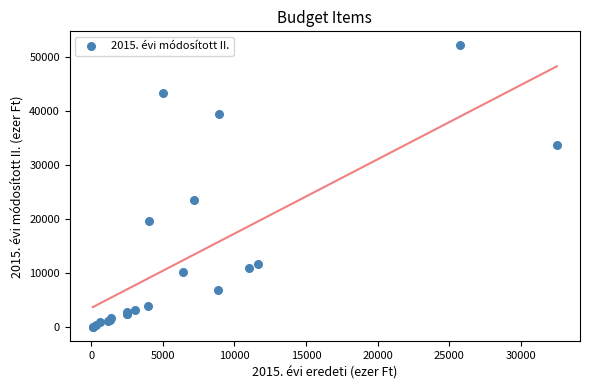

What Y value in the scatter plot is closest to 26065?

23508